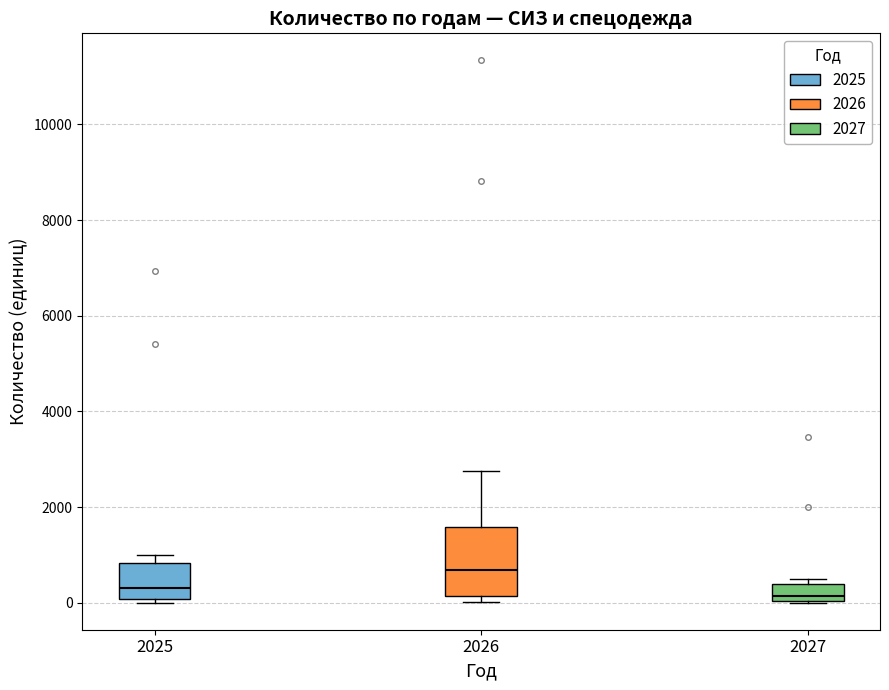

Where does the median line of the box at x = 2025 sit on the y-axis? The values are not printed on the chart, so give them approximately, as read against the axis.

400